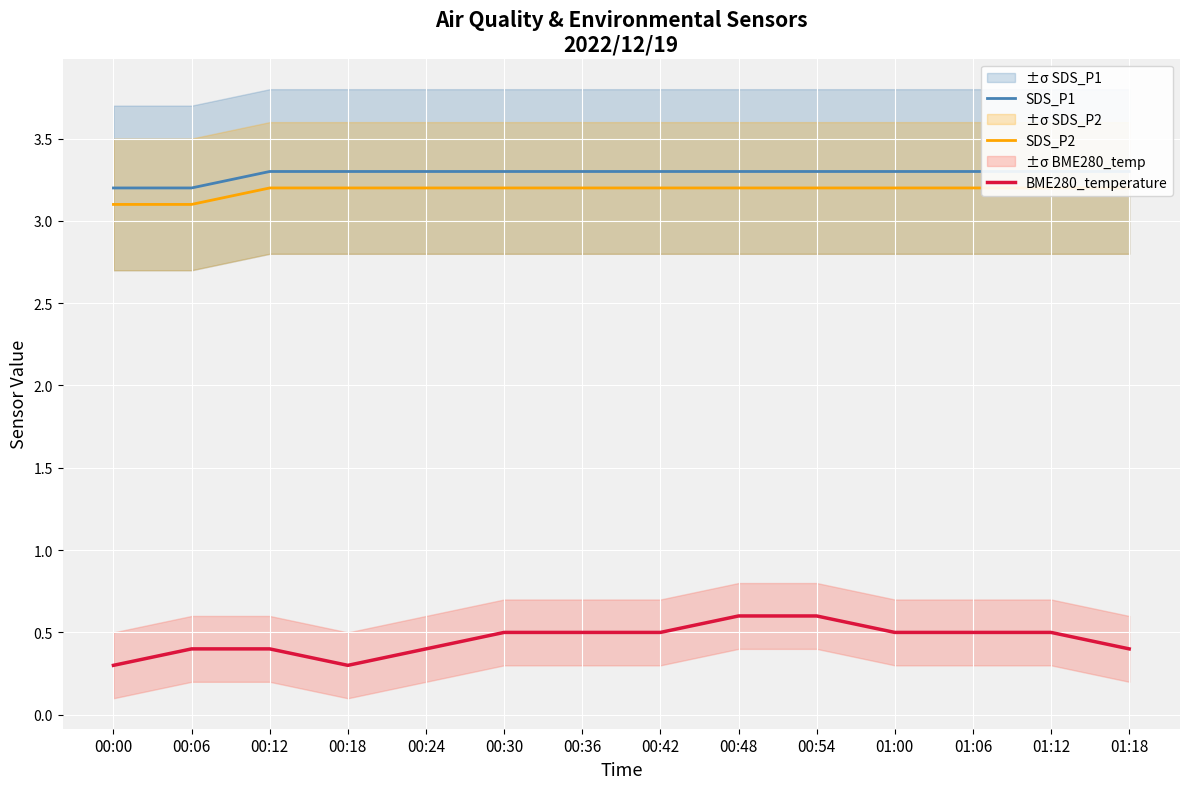

True or false: BME280_temperature and SDS_P2 intersect in this chart.

False